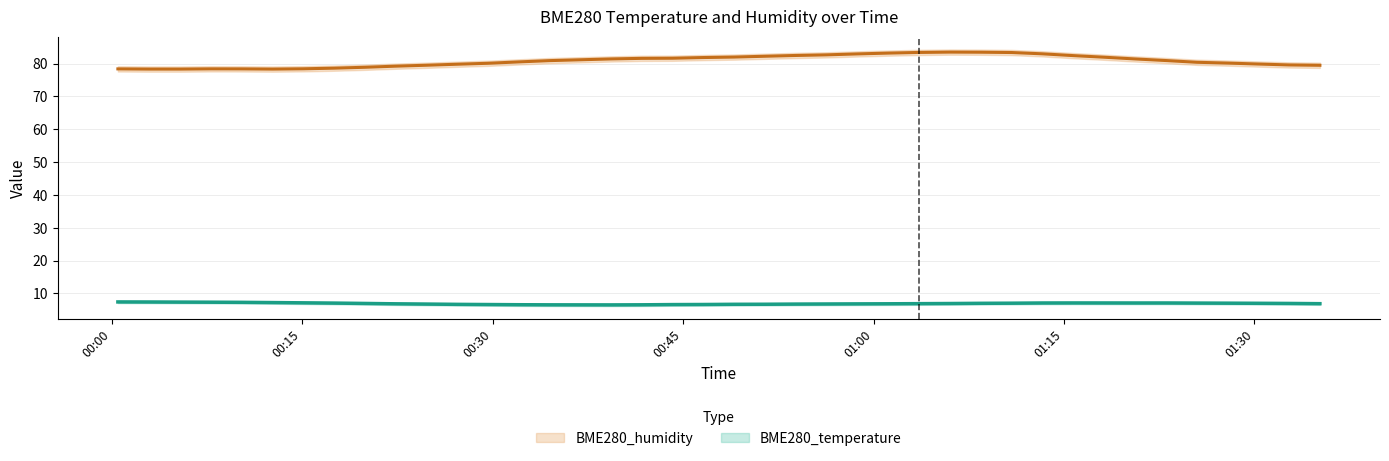

What is the maximum value for BME280_humidity?

84.4